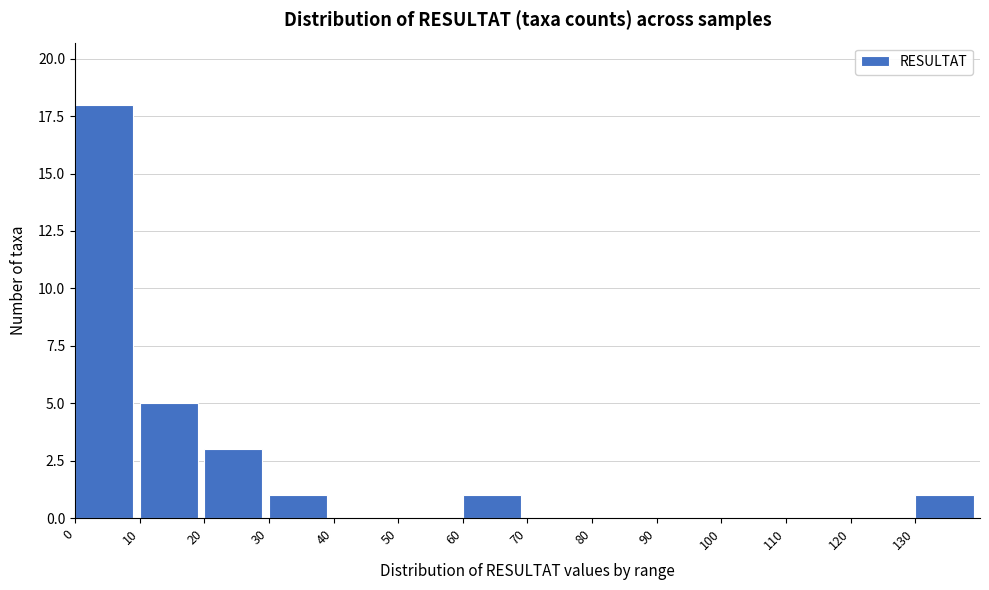

Reading left to right, transcribe this chart: for each bar, give the range it covers on the x-axis and its height. The values are not printed on the chart, so give them approximately, as read against the axis.

0 to 10: 18
10 to 20: 5
20 to 30: 3
30 to 40: 1
40 to 50: 0
50 to 60: 0
60 to 70: 1
70 to 80: 0
80 to 90: 0
90 to 100: 0
100 to 110: 0
110 to 120: 0
120 to 130: 0
130 to 140: 1